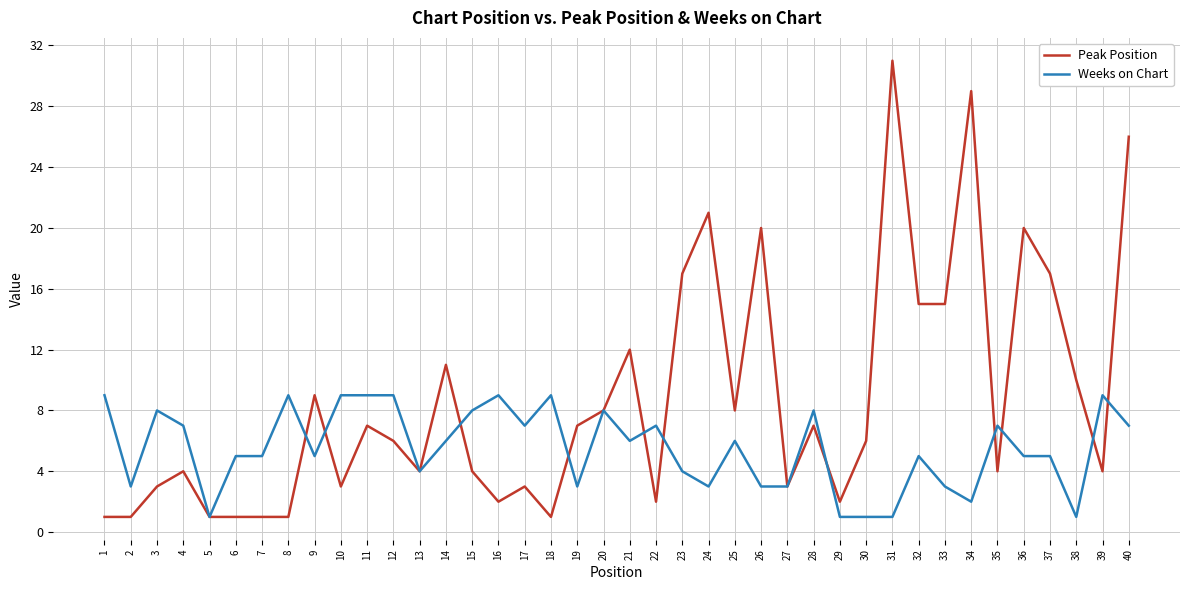

Rank the series by their maximum value, from highest to lowest.

Peak Position, Weeks on Chart